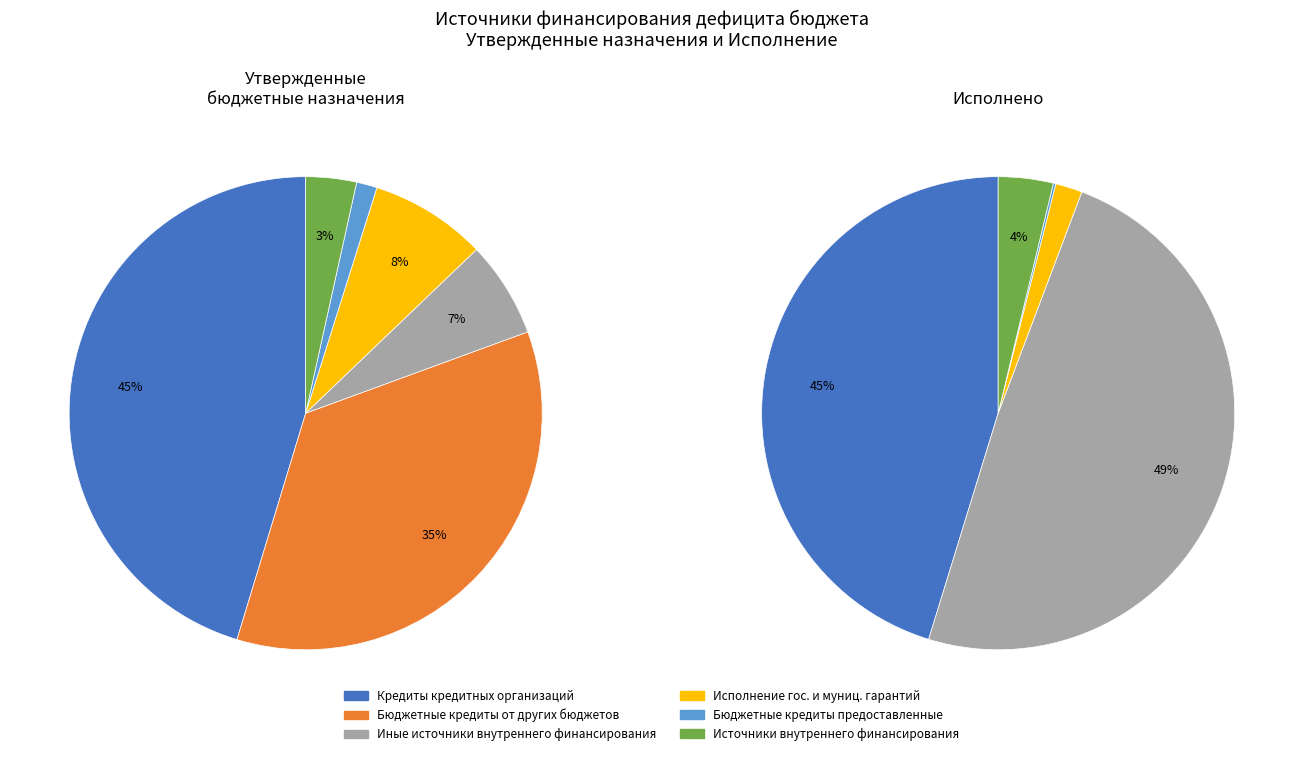

Between Бюджетные кредиты, предоставленные внутри and Исполнение государственных и муниципальных гарантий, which is larger?

Исполнение государственных и муниципальных гарантий